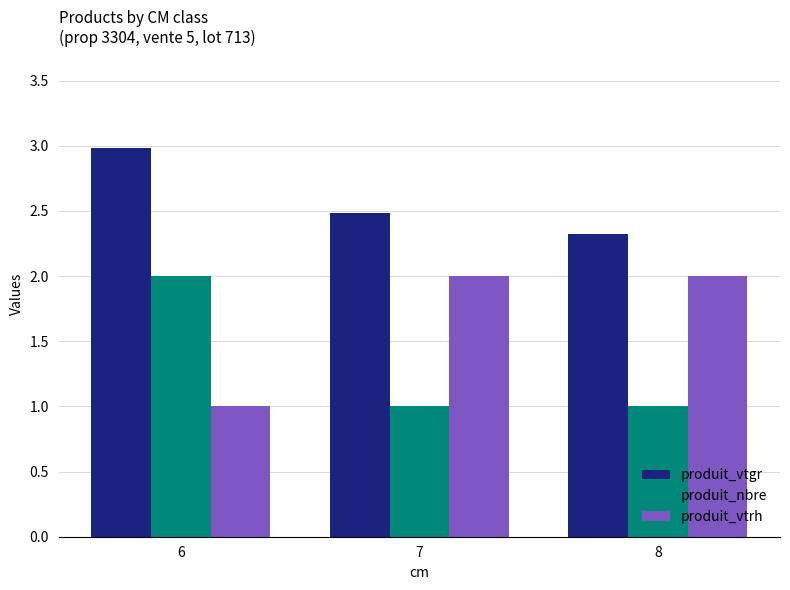

What is the sum of the produit_nbre values at 6 and 8?

3.0